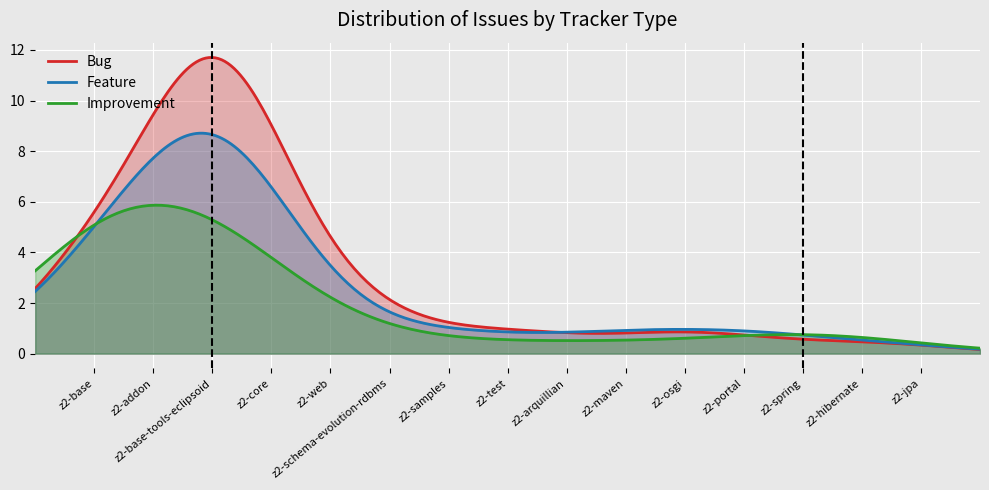

What is the highest value of the Feature series?

8.7